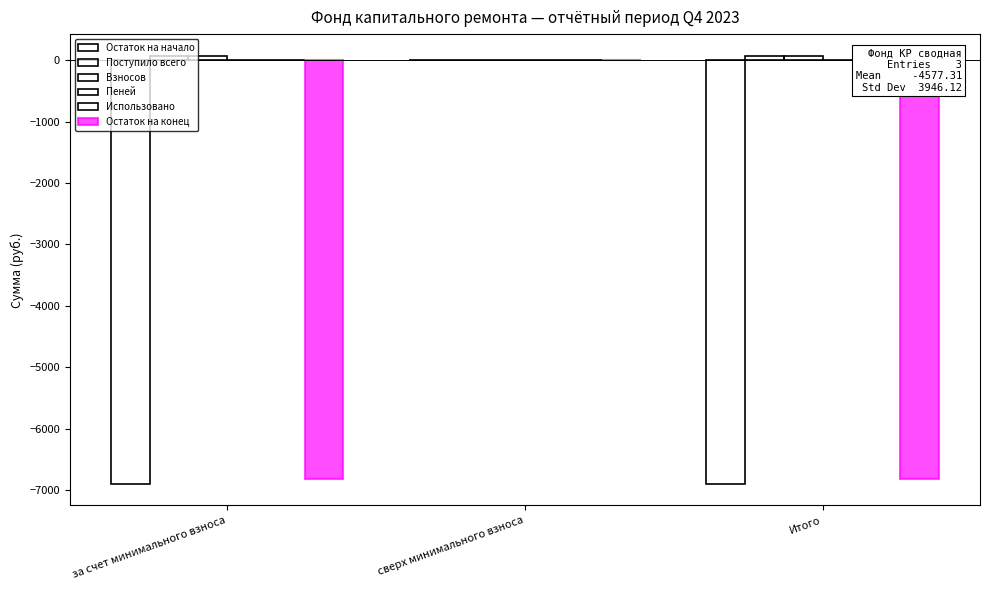

Reading left to right, list all the values displayed in this chart.

Остаток на начало: за счет минимального взноса=-6904.0	сверх минимального взноса=0.0	Итого=-6904.0
Поступило всего: за счет минимального взноса=76.3	сверх минимального взноса=0.0	Итого=76.3
Взносов: за счет минимального взноса=76.2	сверх минимального взноса=0.0	Итого=76.2
Пеней: за счет минимального взноса=0.1	сверх минимального взноса=0.0	Итого=0.1
Использовано: за счет минимального взноса=0.0	сверх минимального взноса=0.0	Итого=0.0
Остаток на конец: за счет минимального взноса=-6827.7	сверх минимального взноса=0.0	Итого=-6827.7